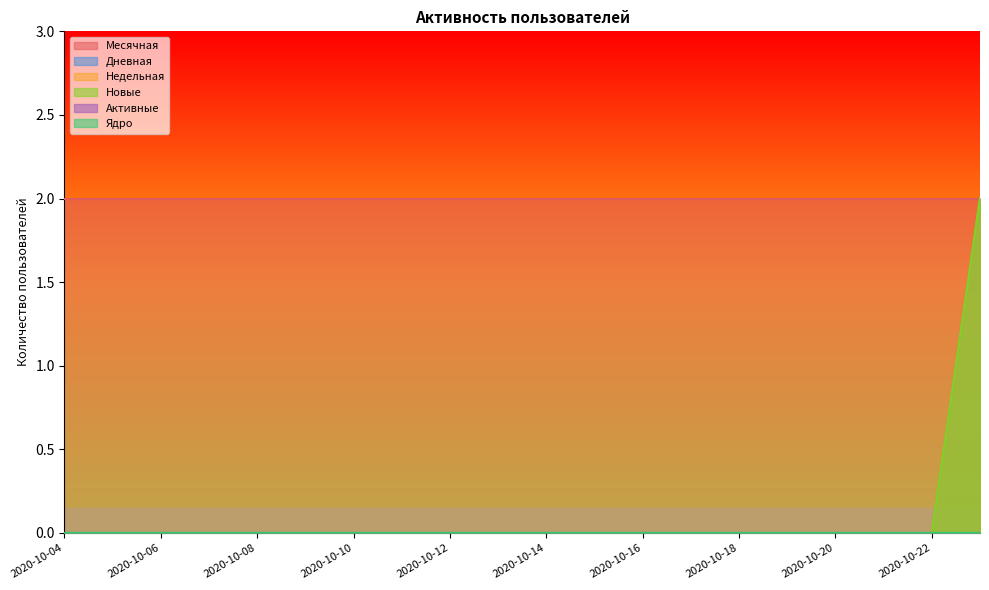

The value of Дневная at 2020-10-08 is 1. True or false?

False